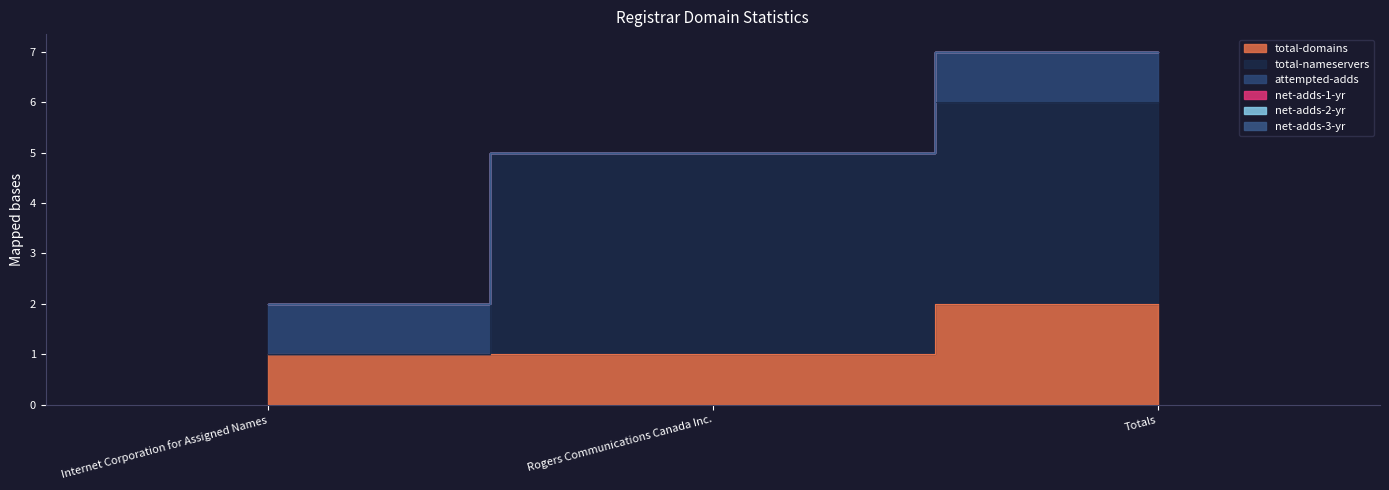

What are all the series names shown in the legend?

total-domains, total-nameservers, attempted-adds, net-adds-1-yr, net-adds-2-yr, net-adds-3-yr